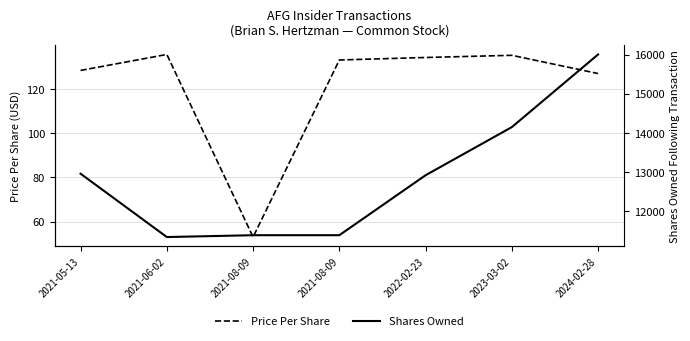

Reading right to left, extract all data points from this chart.

Price Per Share: 127.0	135.2	134.2	133.1	53.0	135.6	128.4
Shares Owned: 16003.0	14145.0	12914.0	11380.0	11380.0	11333.0	12953.0